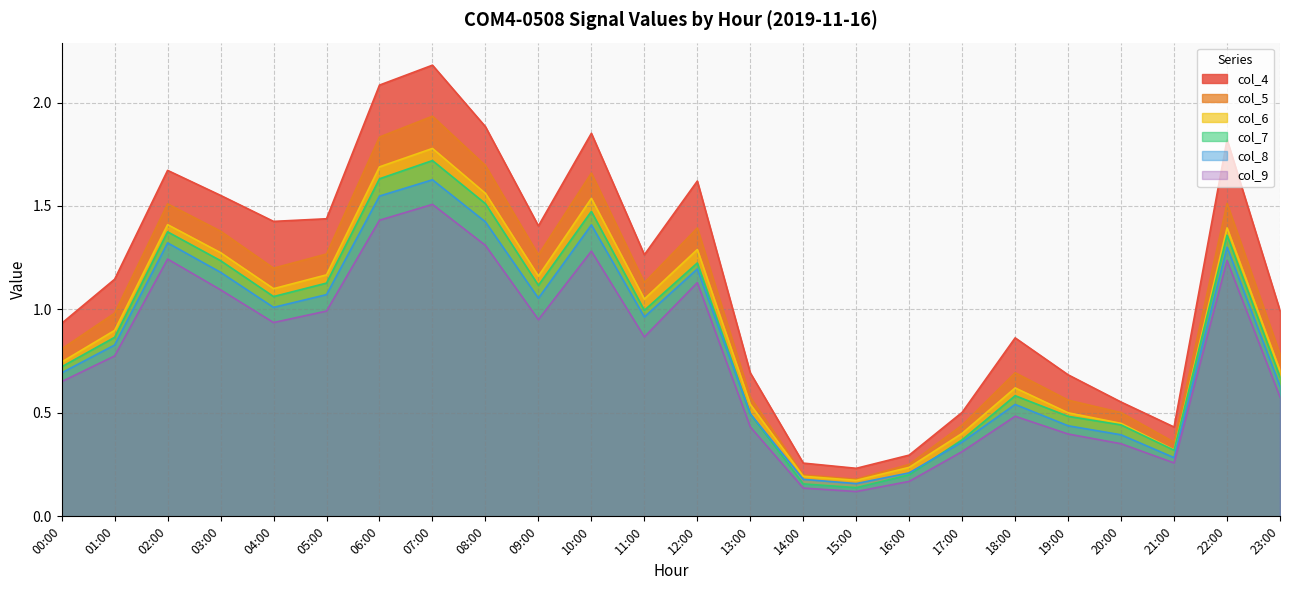

What is the value of the col_6 point at the 24th from the left?

0.7